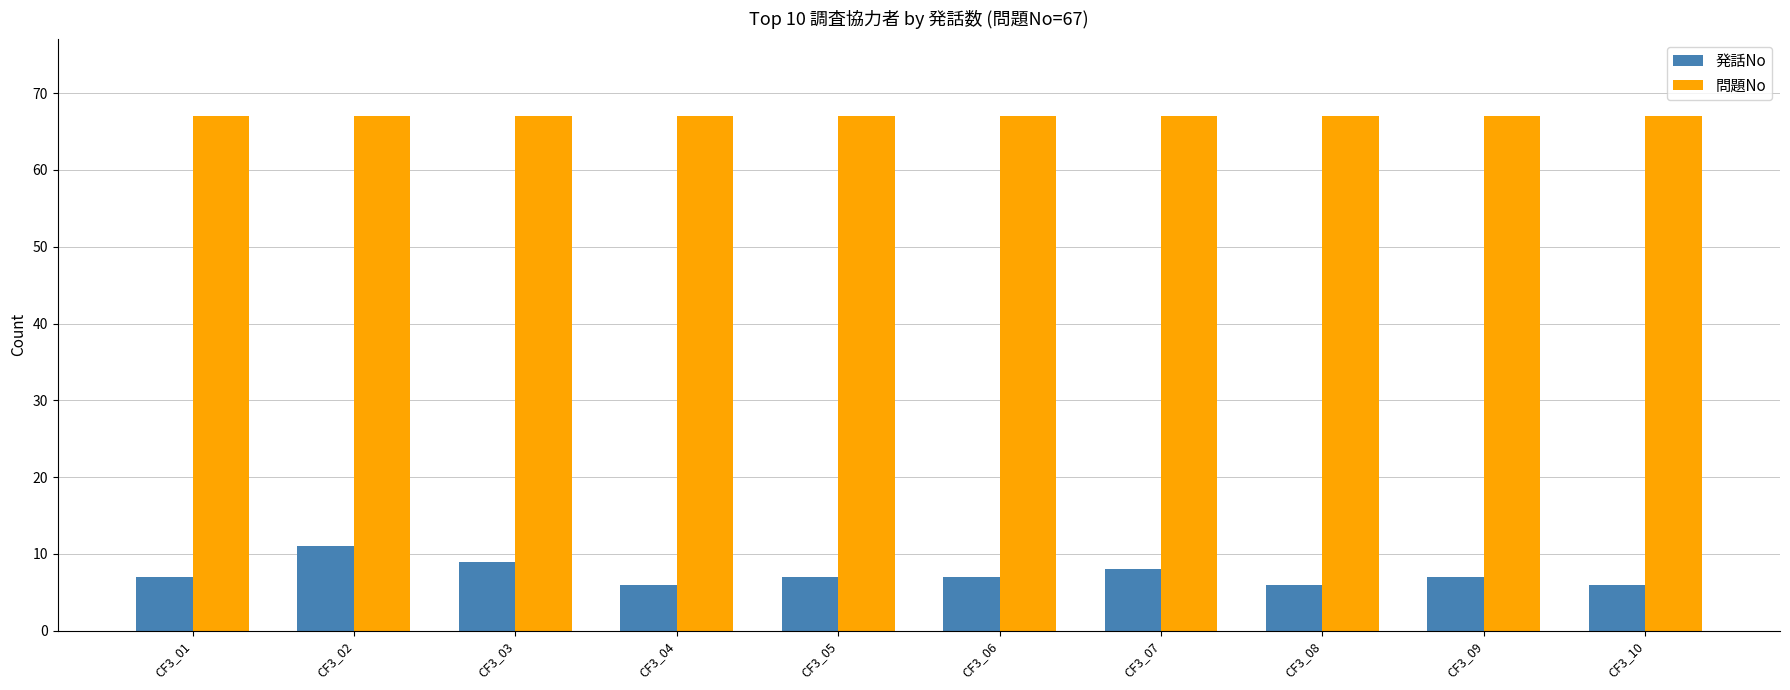

How many series are shown in this chart?

2